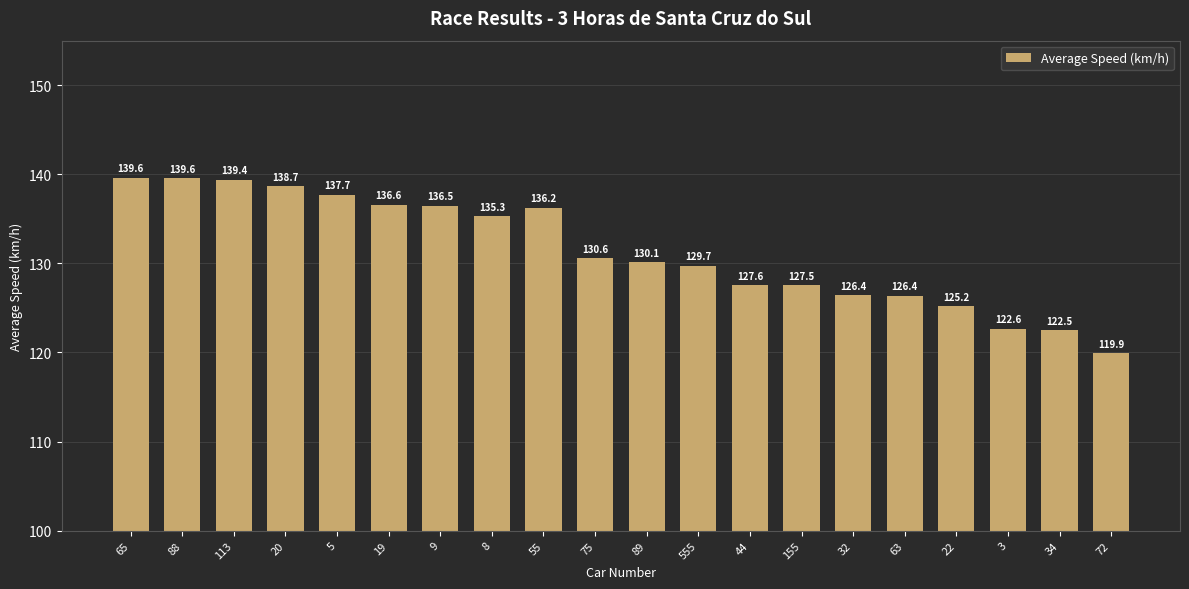

Is it true that the value at 5 is 75.9?

False